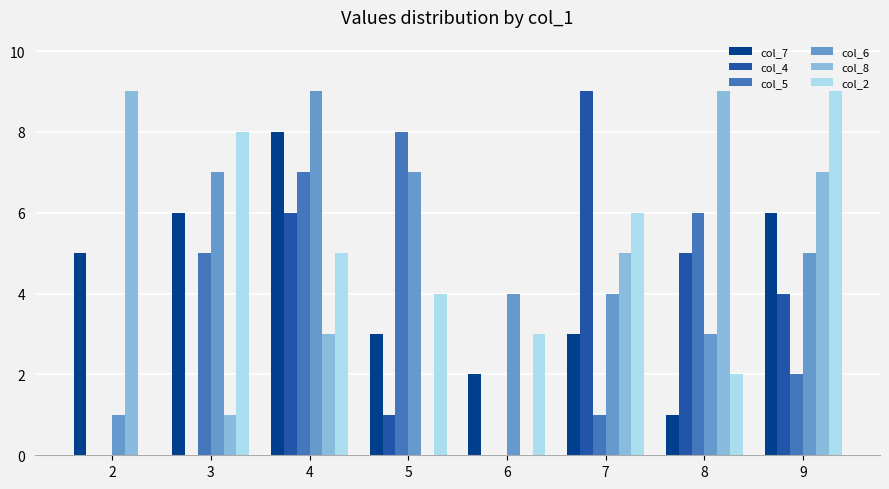

Is it true that col_8 equals 9 at 8?

True